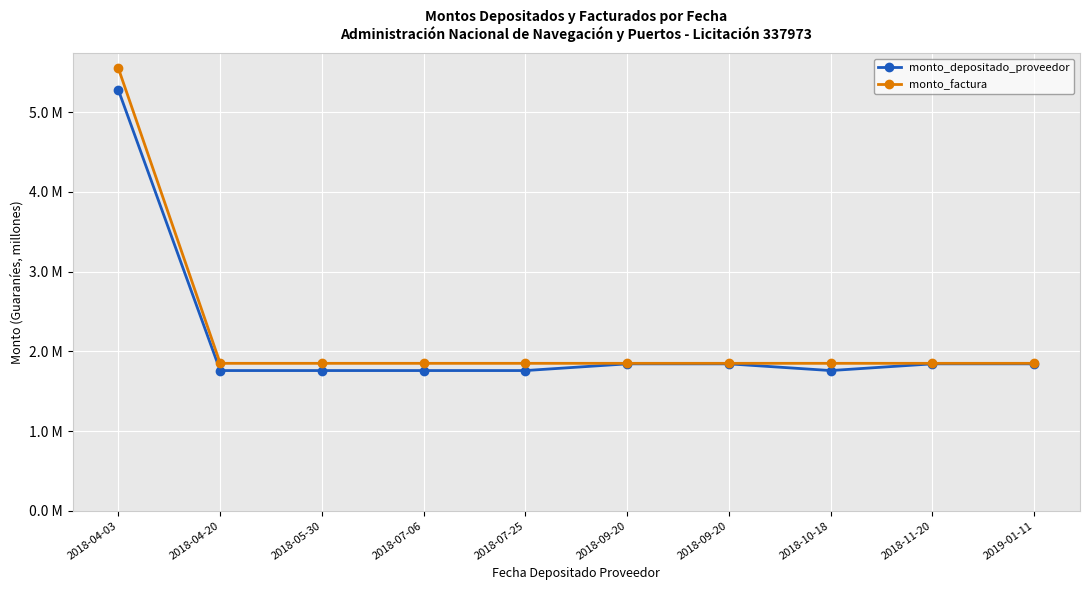

What is the label of the 6th point from the left?

2018-09-20